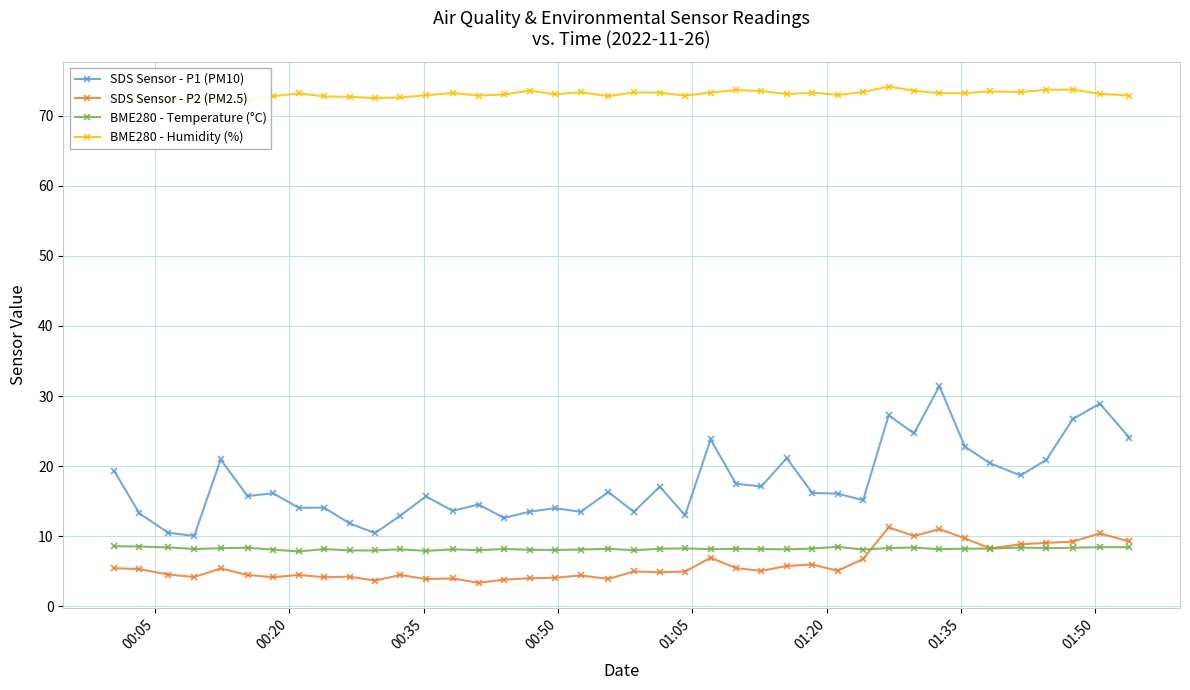

True or false: SDS Sensor - P1 (PM10) has more than 2 points higher than both neighbors.

True